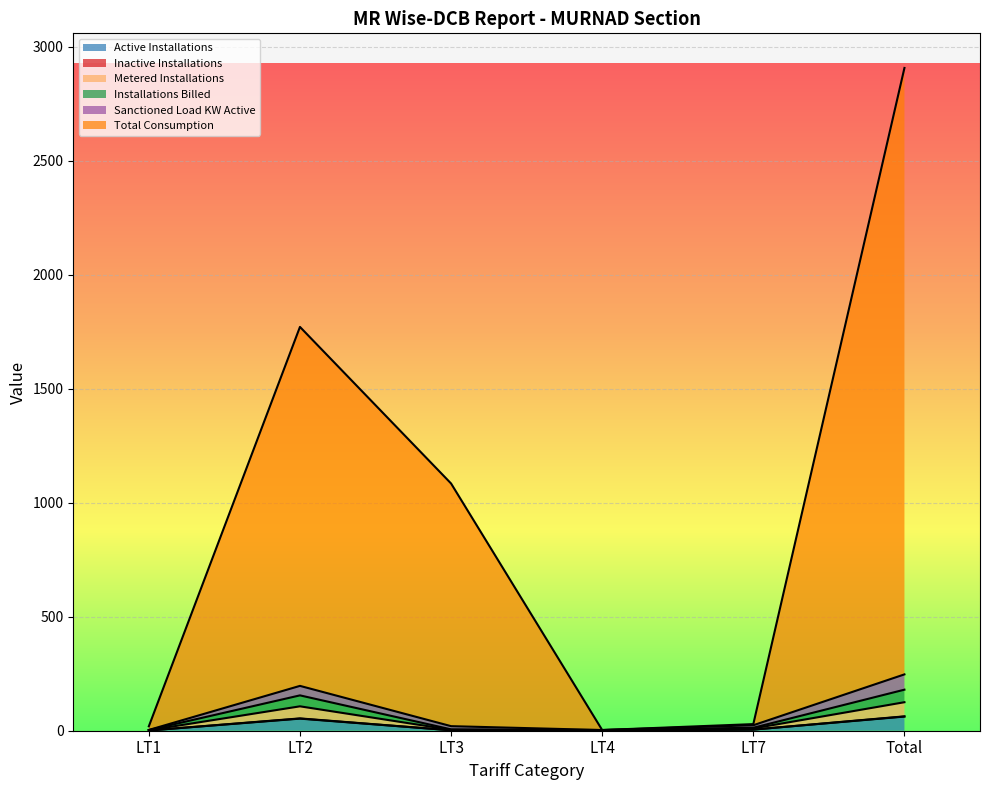

Between LT3 and LT1, which is larger?

LT3